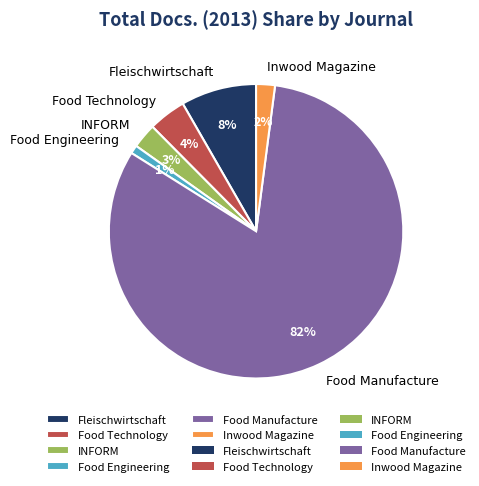

What is the largest slice in the pie chart?

Food Manufacture